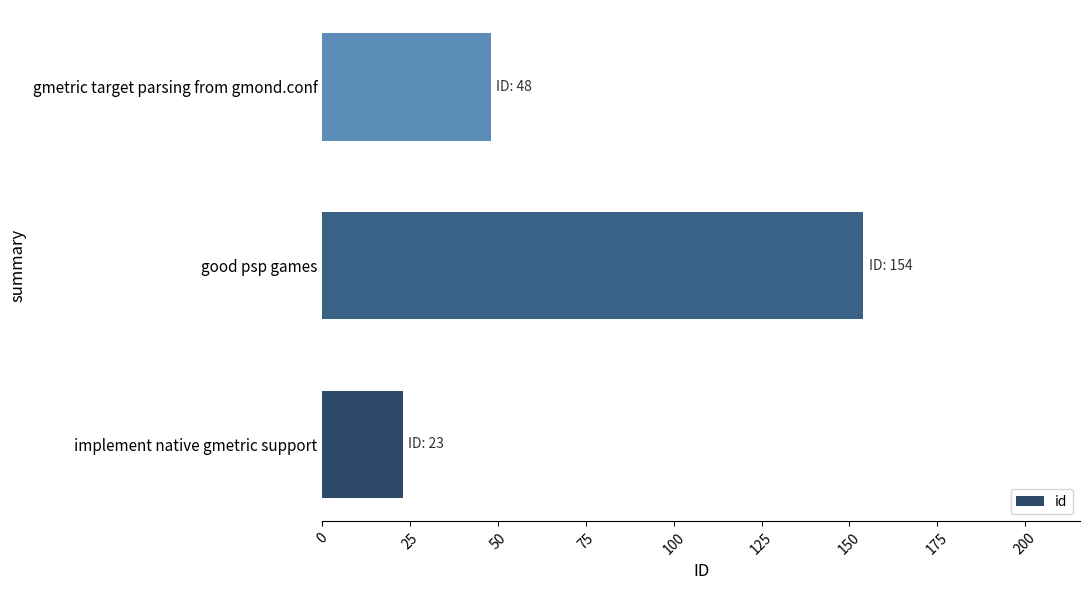

True or false: the data shows 23 at implement native gmetric support.

True